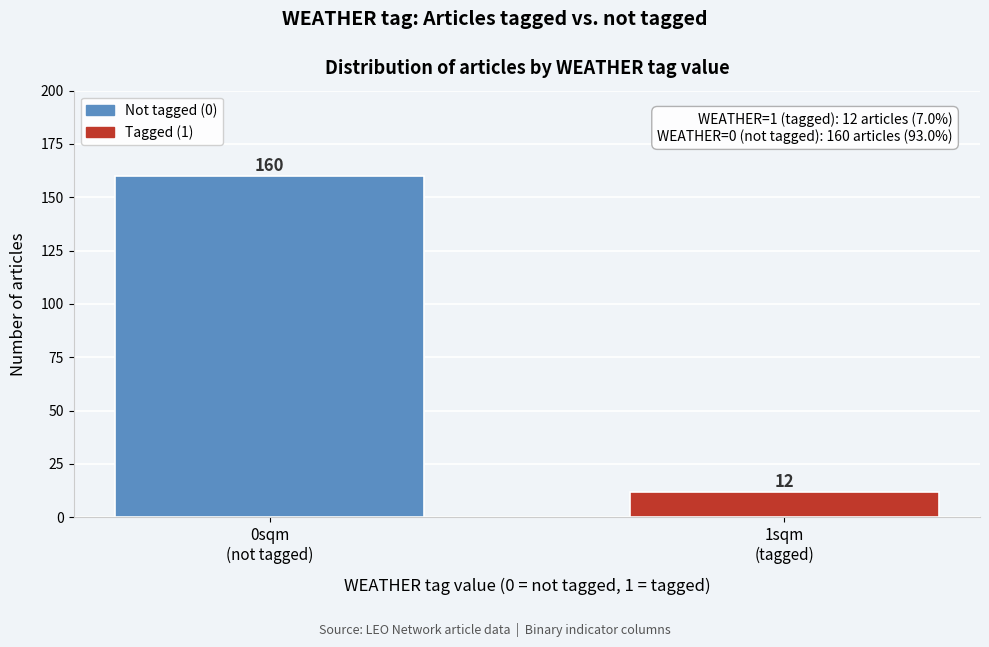

Reading left to right, extract all data points from this chart.

160	12